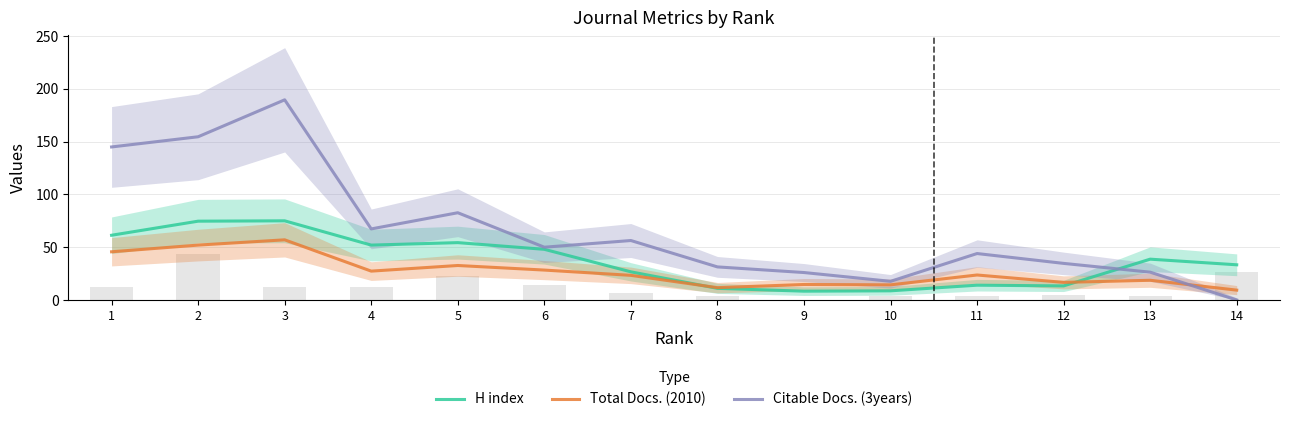

What is the average value of the Citable Docs. (3years) series?

66.1